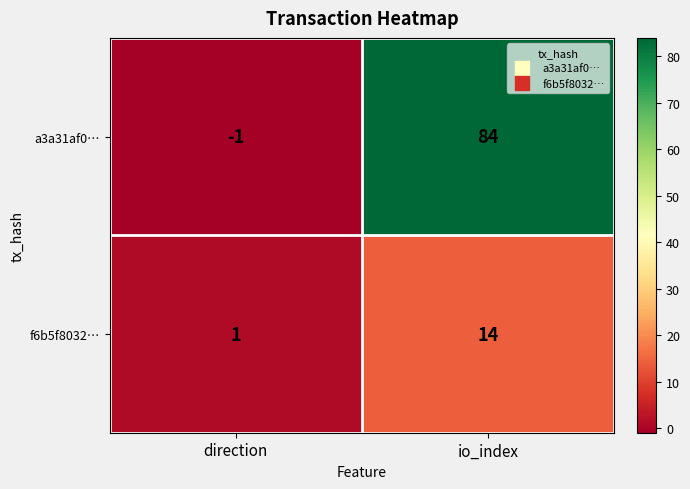

What is the sum of all f6b5f8032… values?

15